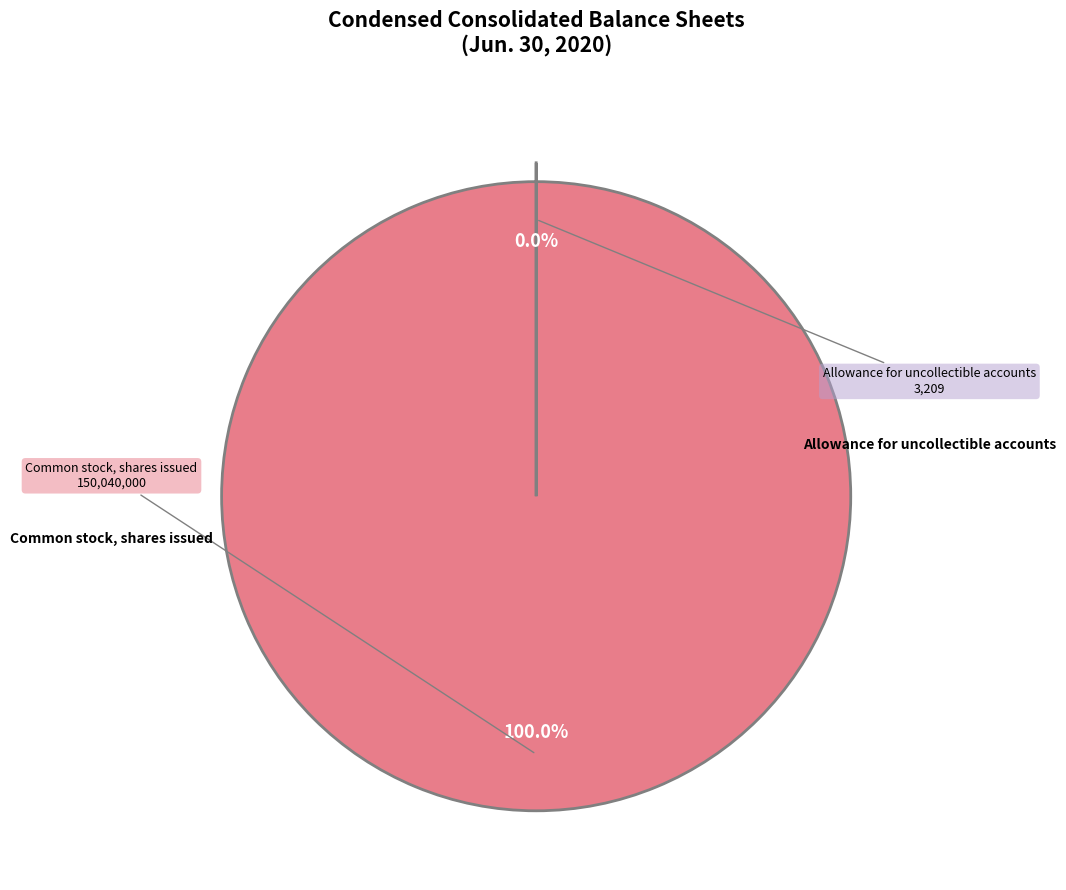

To the nearest percent, what is the difference between the Allowance for uncollectible accounts and Common stock, shares issued slice percentages?

100%